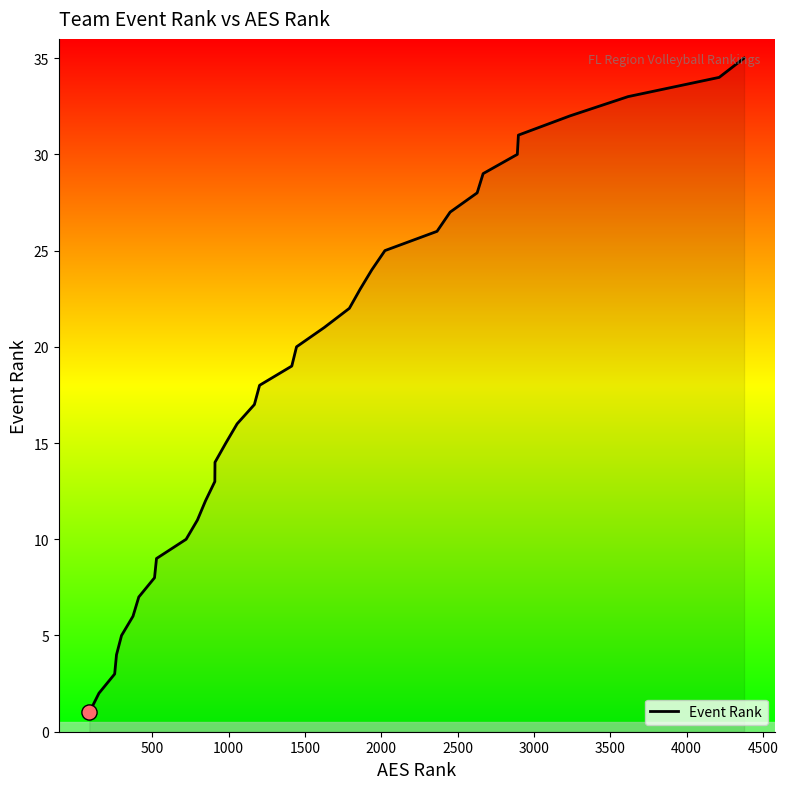

What is the maximum value shown in the chart?

35